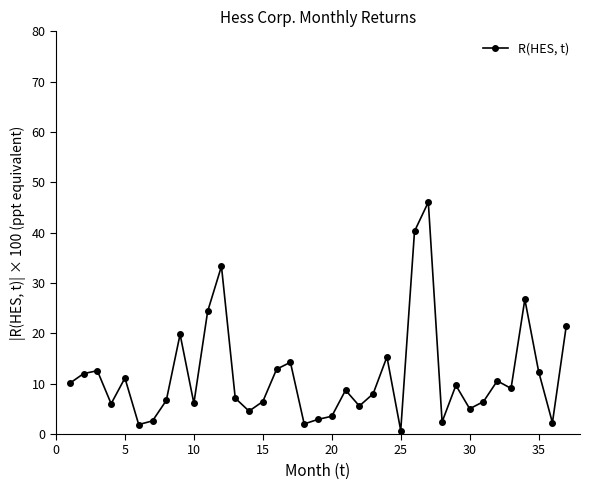

What is the value of the 21st point from the left?

8.7